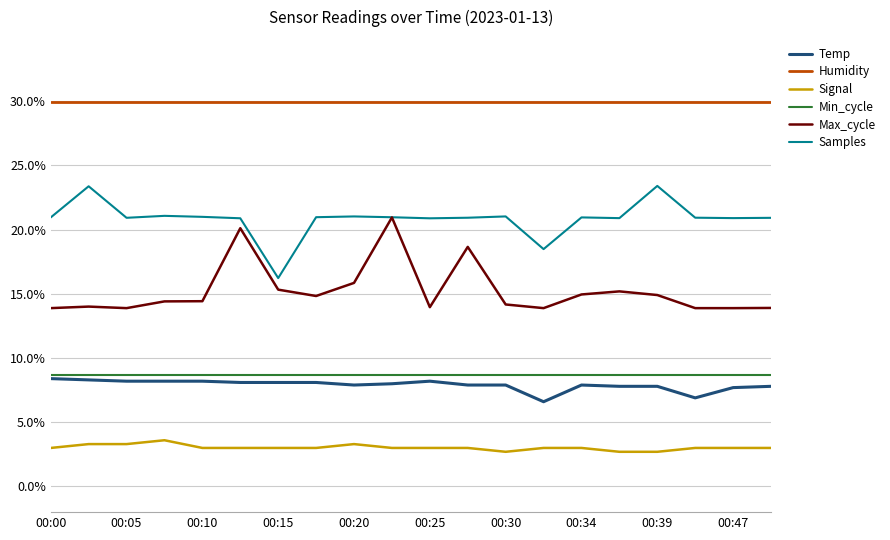

True or false: Signal and Samples cross at least once.

False